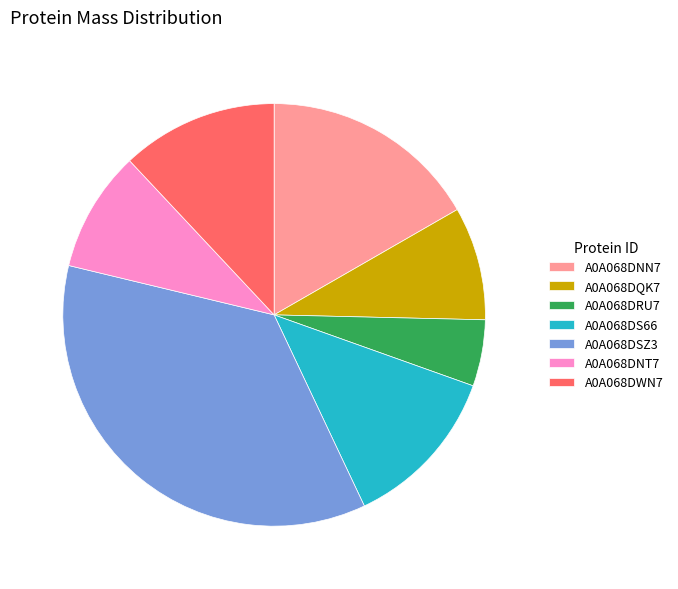

Does A0A068DRU7 represent more than half of the total?

No